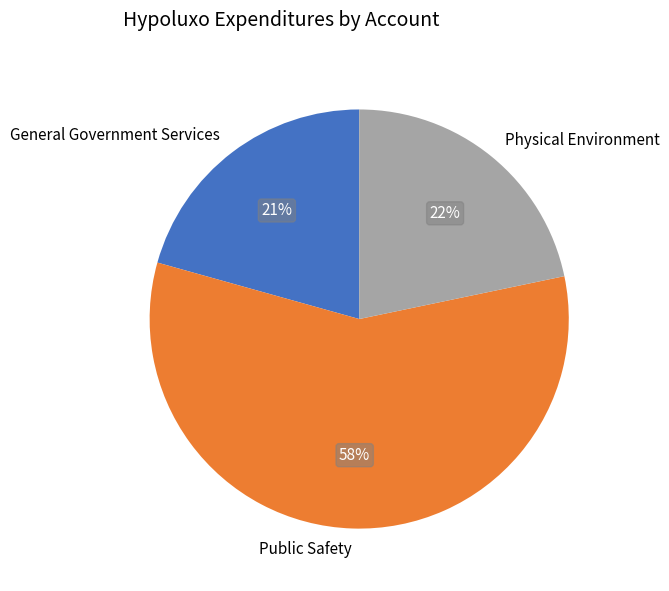

How many segments does this pie chart have?

3